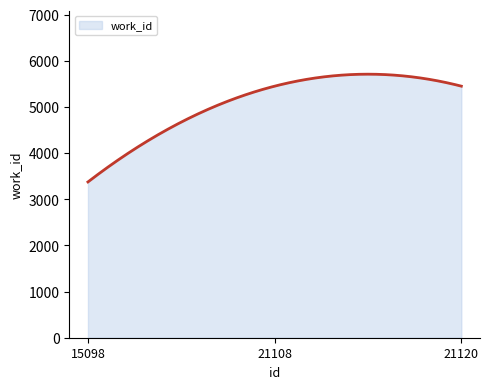

What is the average value?

5103.7